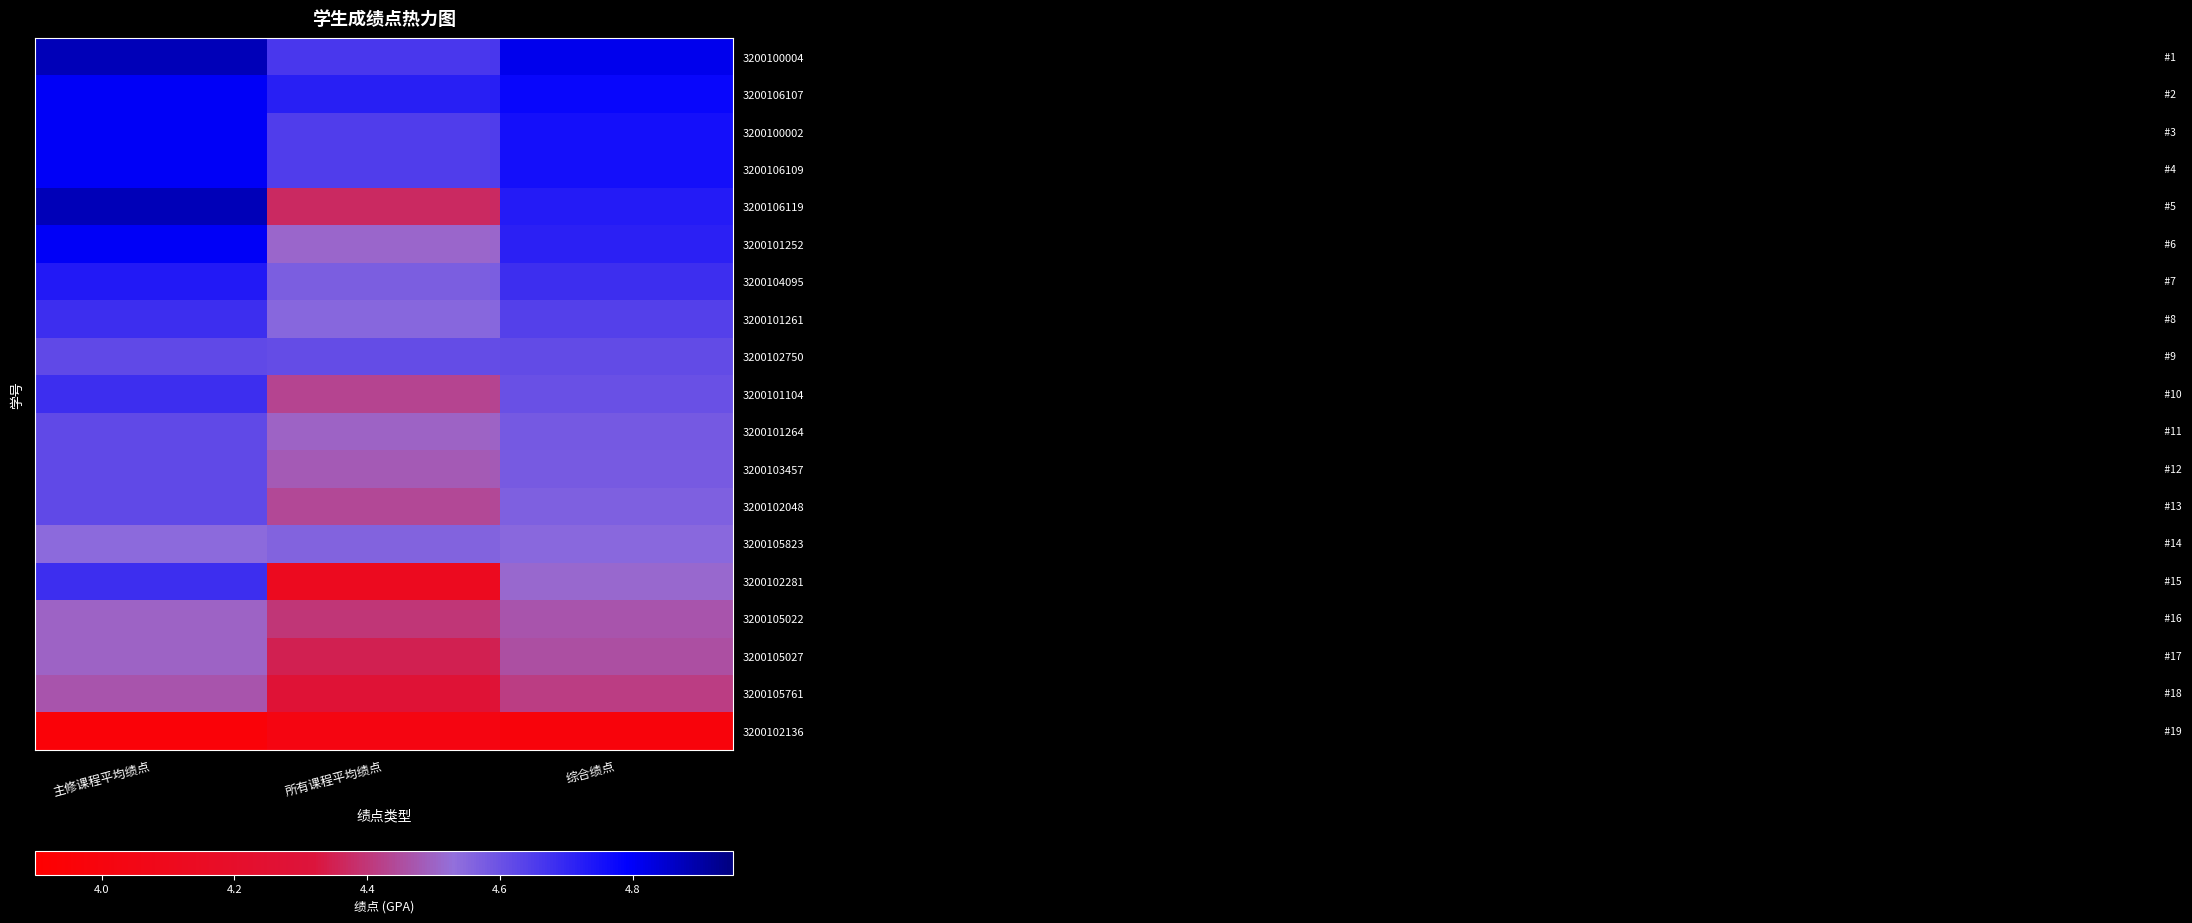

Reading right to left, what are all the values shown in this chart?

3200100004: 综合绩点=4.8	所有课程平均绩点=4.7	主修课程平均绩点=4.9
3200106107: 综合绩点=4.8	所有课程平均绩点=4.7	主修课程平均绩点=4.8
3200100002: 综合绩点=4.8	所有课程平均绩点=4.7	主修课程平均绩点=4.8
3200106109: 综合绩点=4.8	所有课程平均绩点=4.7	主修课程平均绩点=4.8
3200106119: 综合绩点=4.7	所有课程平均绩点=4.4	主修课程平均绩点=4.9
3200101252: 综合绩点=4.7	所有课程平均绩点=4.5	主修课程平均绩点=4.8
3200104095: 综合绩点=4.7	所有课程平均绩点=4.6	主修课程平均绩点=4.7
3200101261: 综合绩点=4.6	所有课程平均绩点=4.5	主修课程平均绩点=4.7
3200102750: 综合绩点=4.6	所有课程平均绩点=4.6	主修课程平均绩点=4.6
3200101104: 综合绩点=4.6	所有课程平均绩点=4.4	主修课程平均绩点=4.7
3200101264: 综合绩点=4.6	所有课程平均绩点=4.5	主修课程平均绩点=4.6
3200103457: 综合绩点=4.6	所有课程平均绩点=4.5	主修课程平均绩点=4.6
3200102048: 综合绩点=4.6	所有课程平均绩点=4.4	主修课程平均绩点=4.6
3200105823: 综合绩点=4.5	所有课程平均绩点=4.6	主修课程平均绩点=4.5
3200102281: 综合绩点=4.5	所有课程平均绩点=4.1	主修课程平均绩点=4.7
3200105022: 综合绩点=4.5	所有课程平均绩点=4.4	主修课程平均绩点=4.5
3200105027: 综合绩点=4.5	所有课程平均绩点=4.3	主修课程平均绩点=4.5
3200105761: 综合绩点=4.4	所有课程平均绩点=4.3	主修课程平均绩点=4.5
3200102136: 综合绩点=4.0	所有课程平均绩点=4.0	主修课程平均绩点=4.0